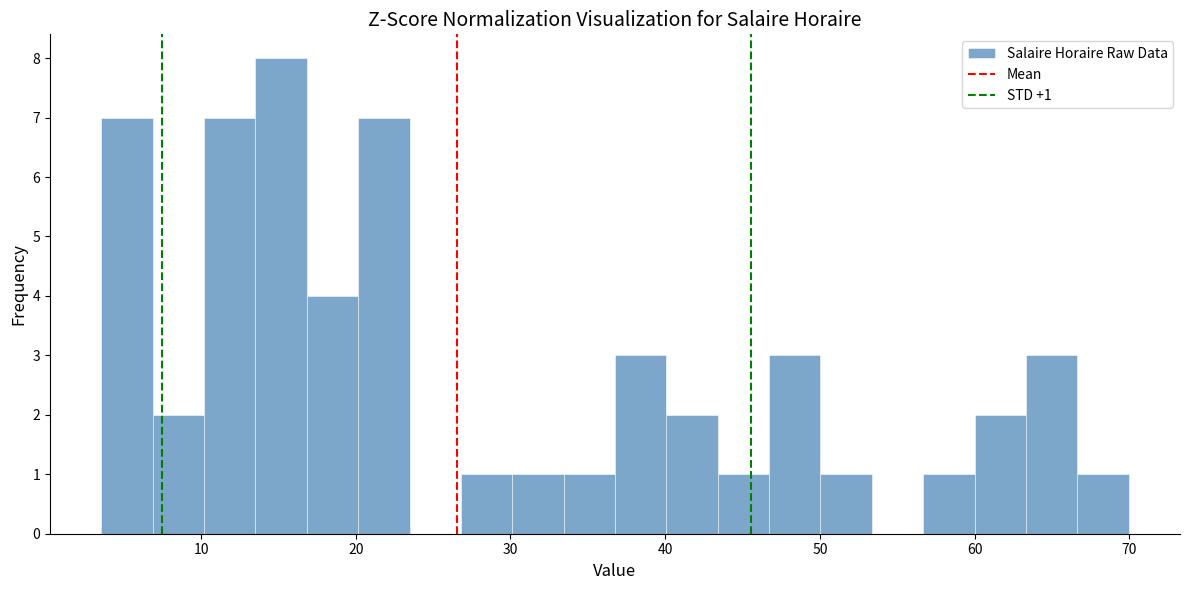

Read against the x-axis, roughly where is the centre of the tallest bar?

15